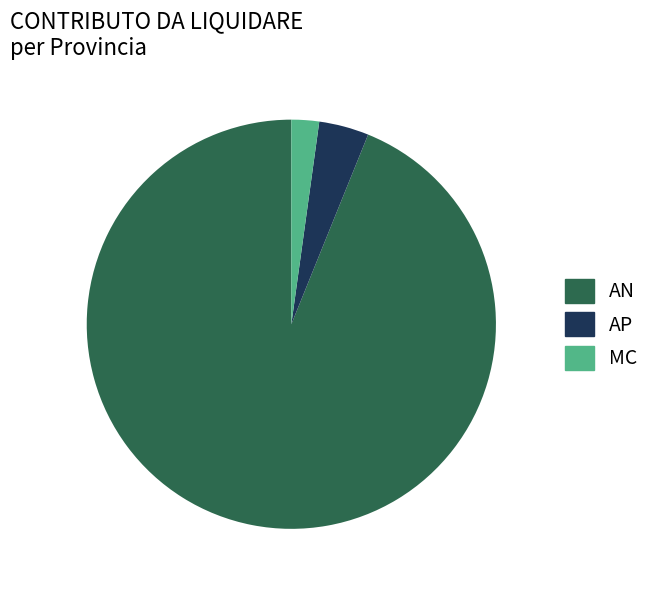

Is there any slice that represents more than half of the pie?

Yes